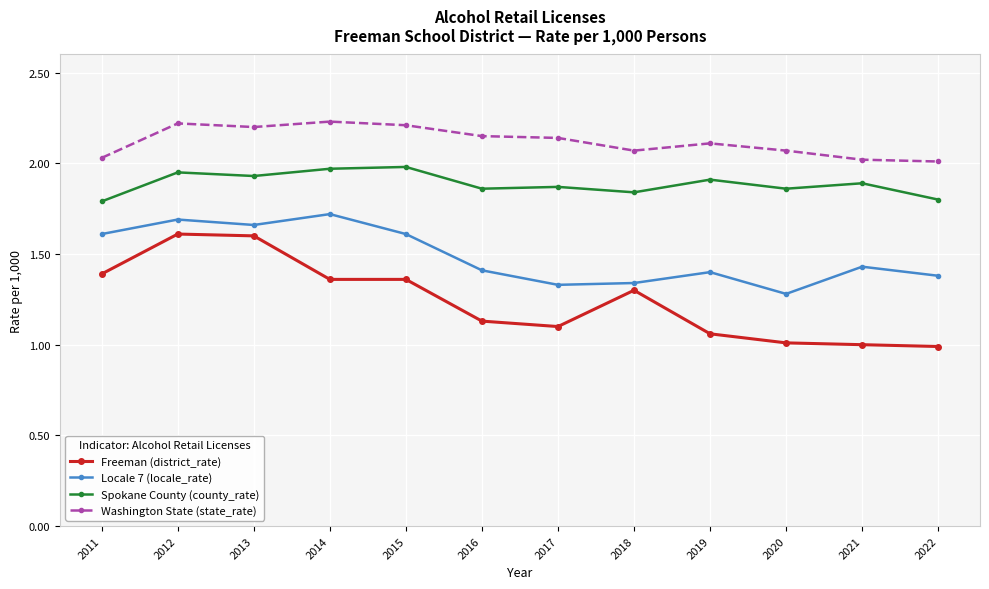

Which series has the largest total across all categories?

Washington State (state_rate)